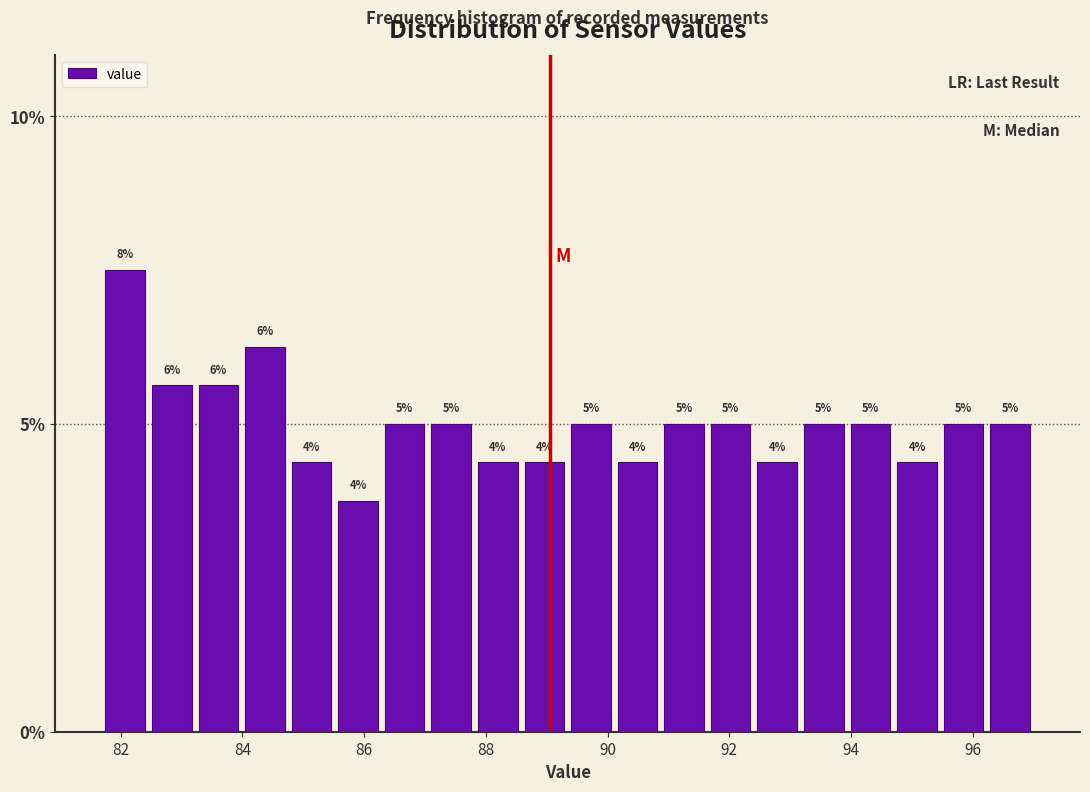

Around what value on the x-axis is the tallest bar? Give the approximate position of its centre, as read against the axis.

82.0